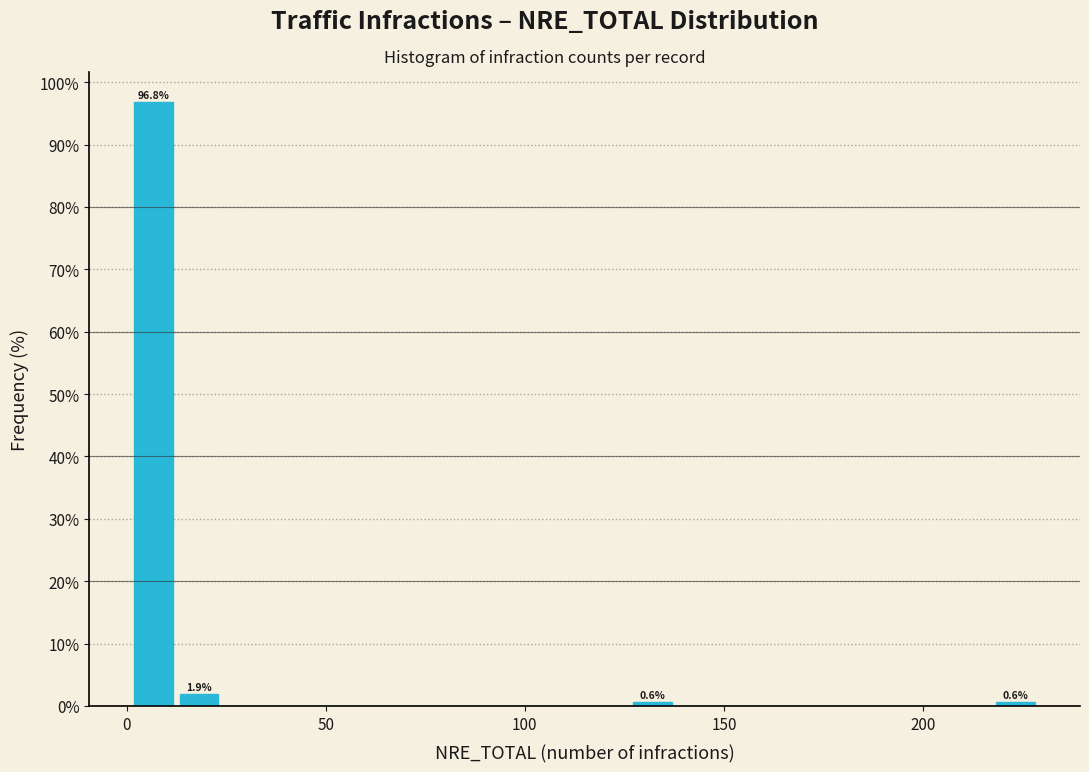

Read against the x-axis, roughly where is the centre of the tallest bar?

5